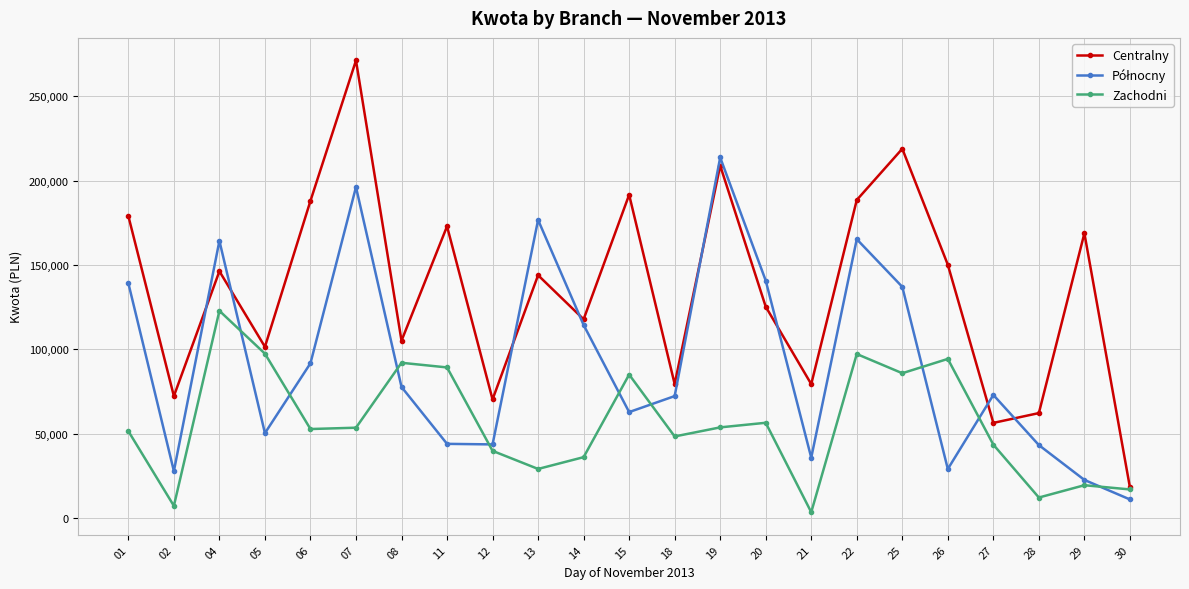

True or false: Zachodni has more than 1 interior local peaks.

True